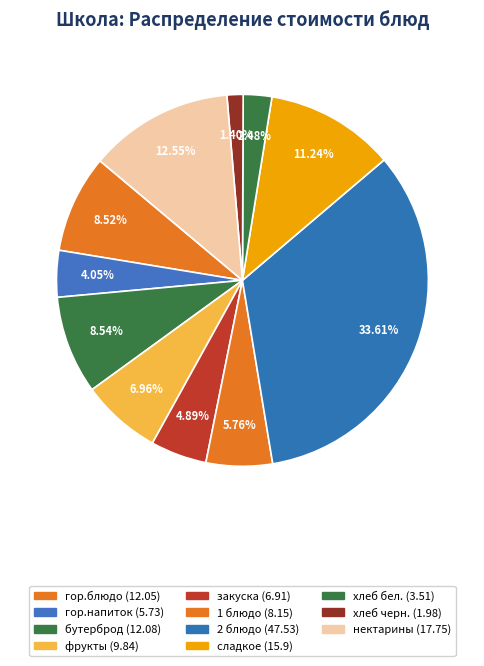

What is the smallest slice in the pie chart?

хлеб черн.